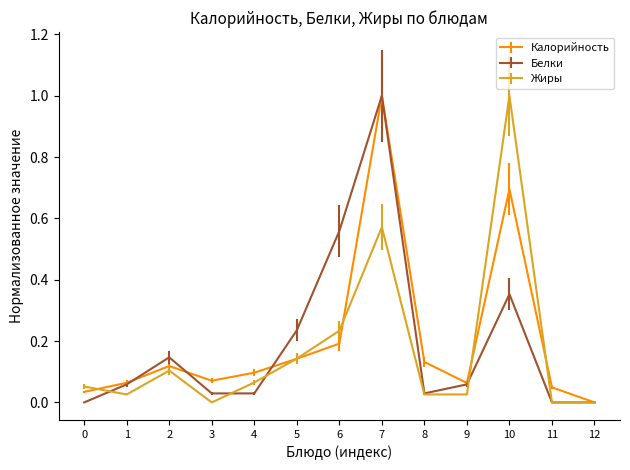

What is the difference between the second highest and second lowest values in the Калорийность series?

0.7